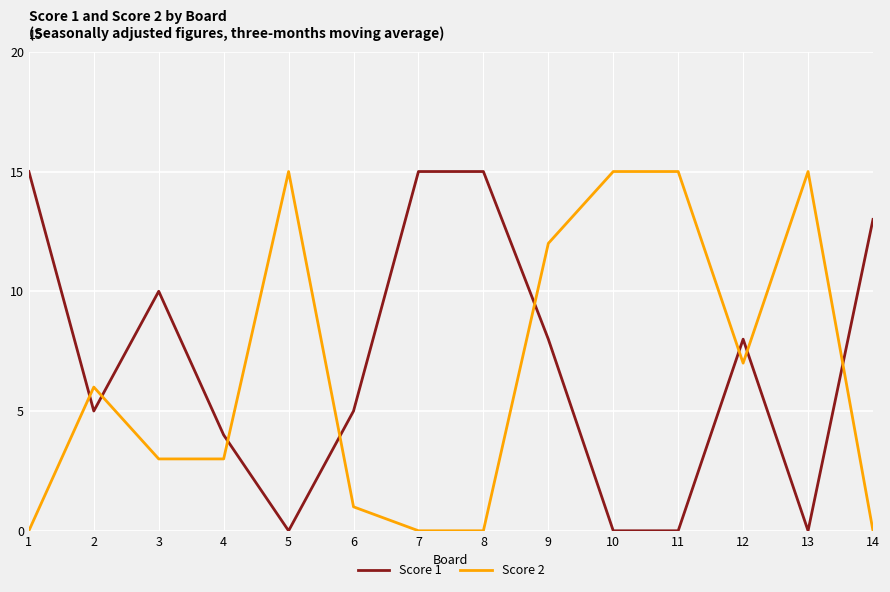

Between 7 and 9, which series saw the biggest shift?

Score 2